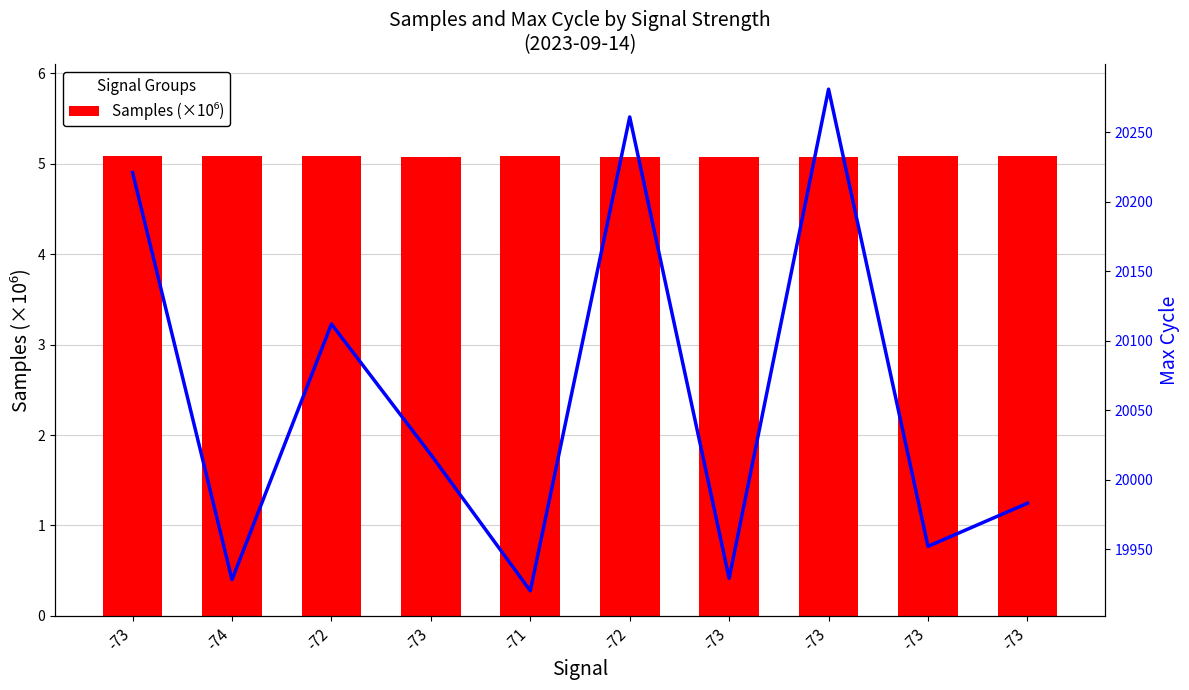

At which category is the sum across all series the highest?

-73